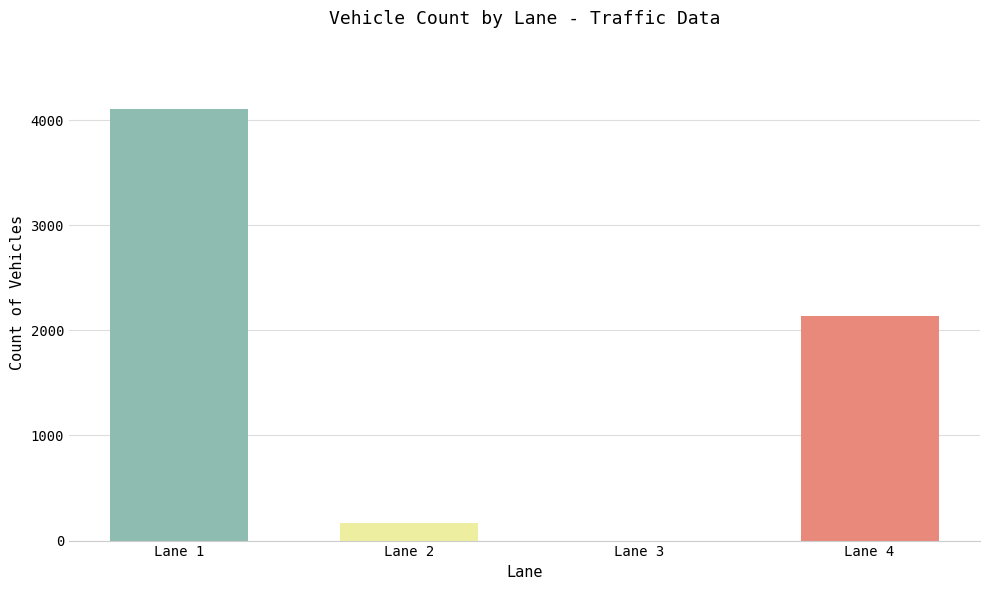

Reading left to right, transcribe all the data shown in this chart.

4101	164	0	2133